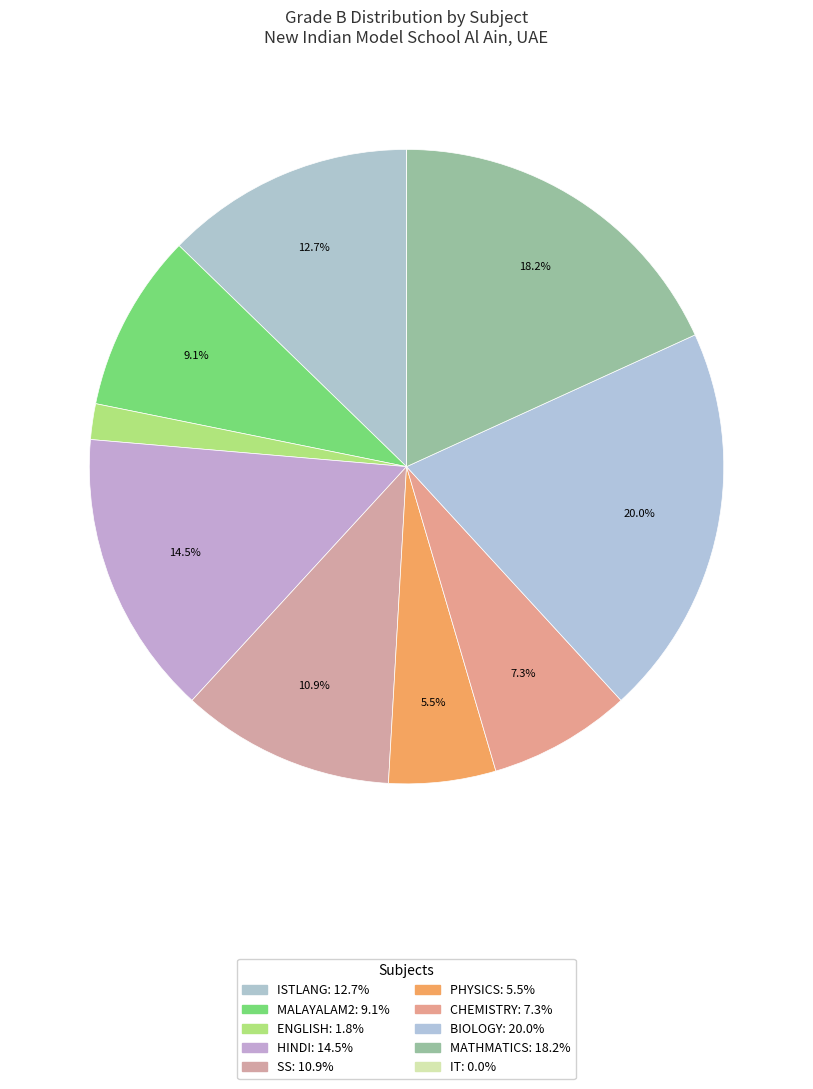

Which slice is the smallest?

IT